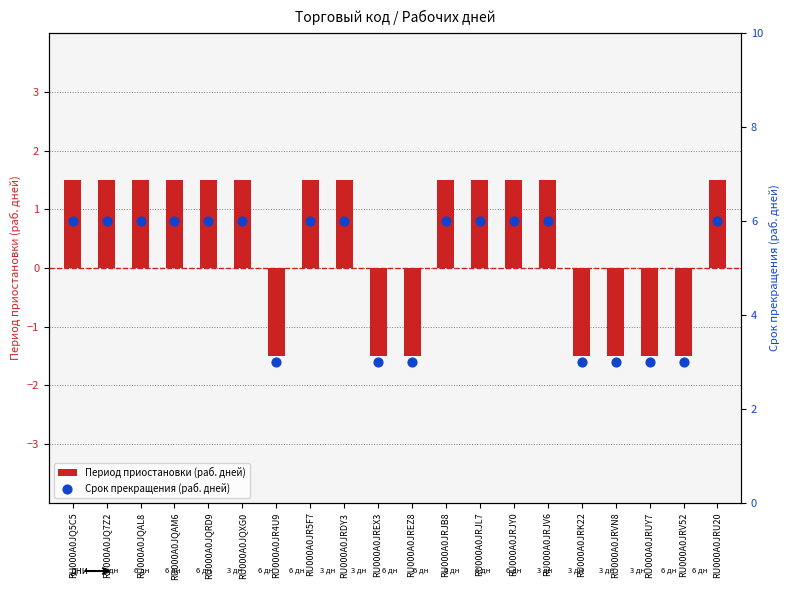

Which series has the largest Y range (max minus min)?

Период приостановки (раб. дней)